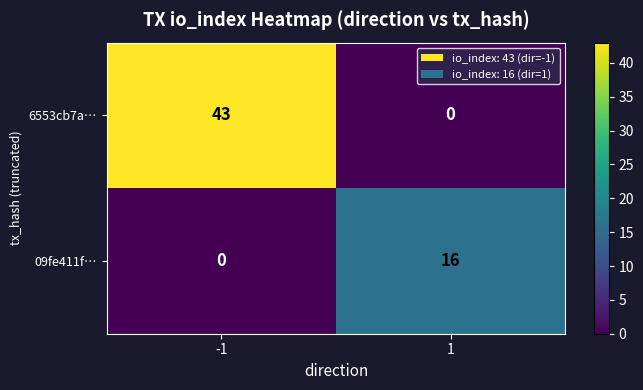

Between -1 and 1, which series saw the biggest shift?

6553cb7a…